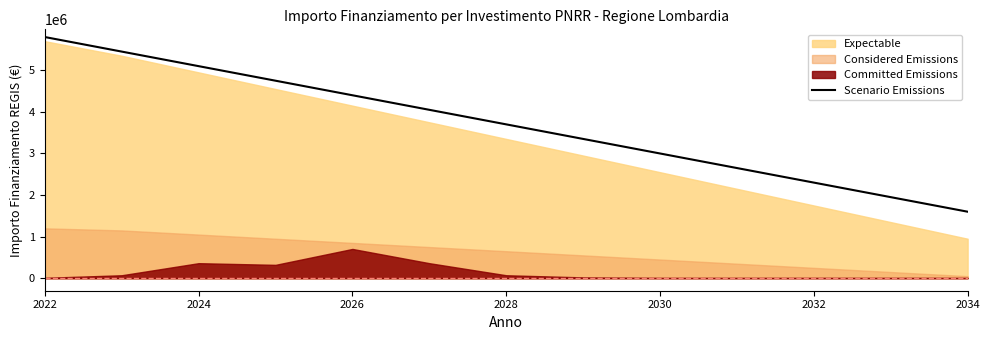

What is the lowest value of the Scenario Emissions series?

1600000